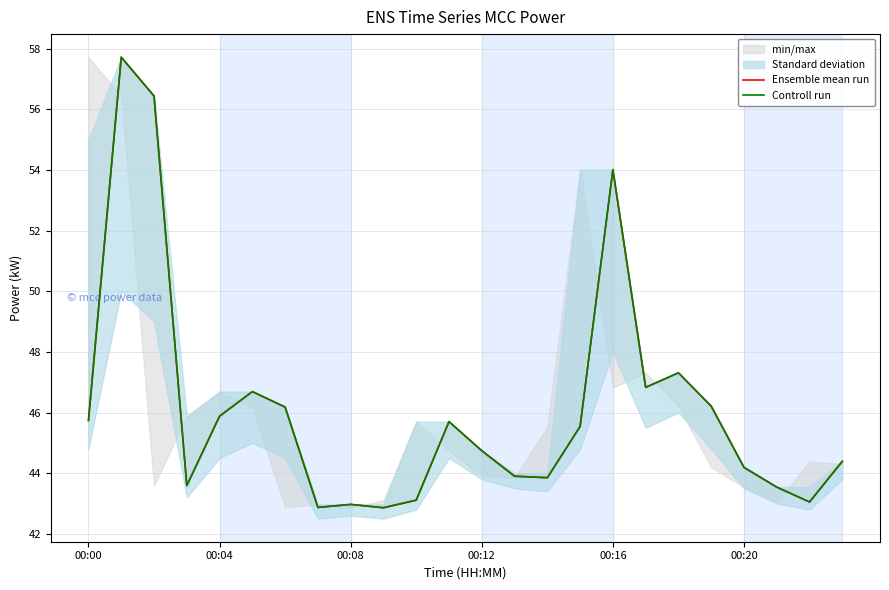

How many interior local peaks does the Ensemble mean run series have?

6